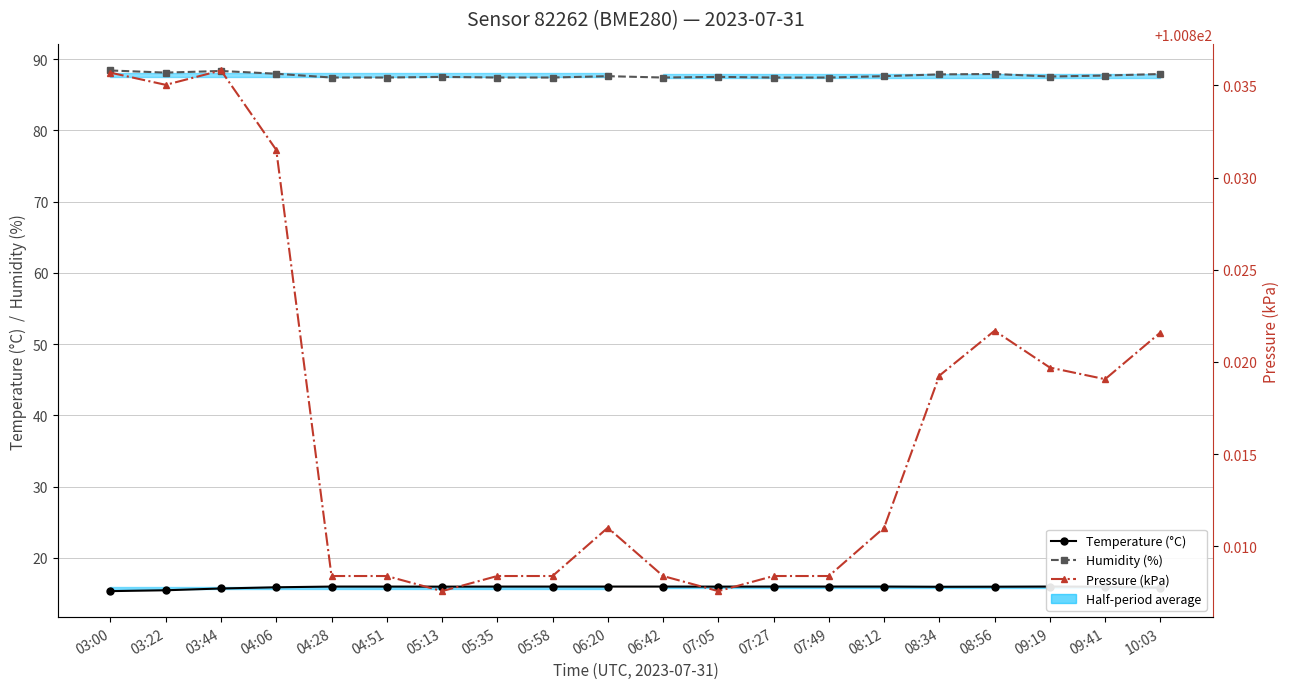

True or false: Pressure (kPa) and Temperature (°C) cross at least once.

False